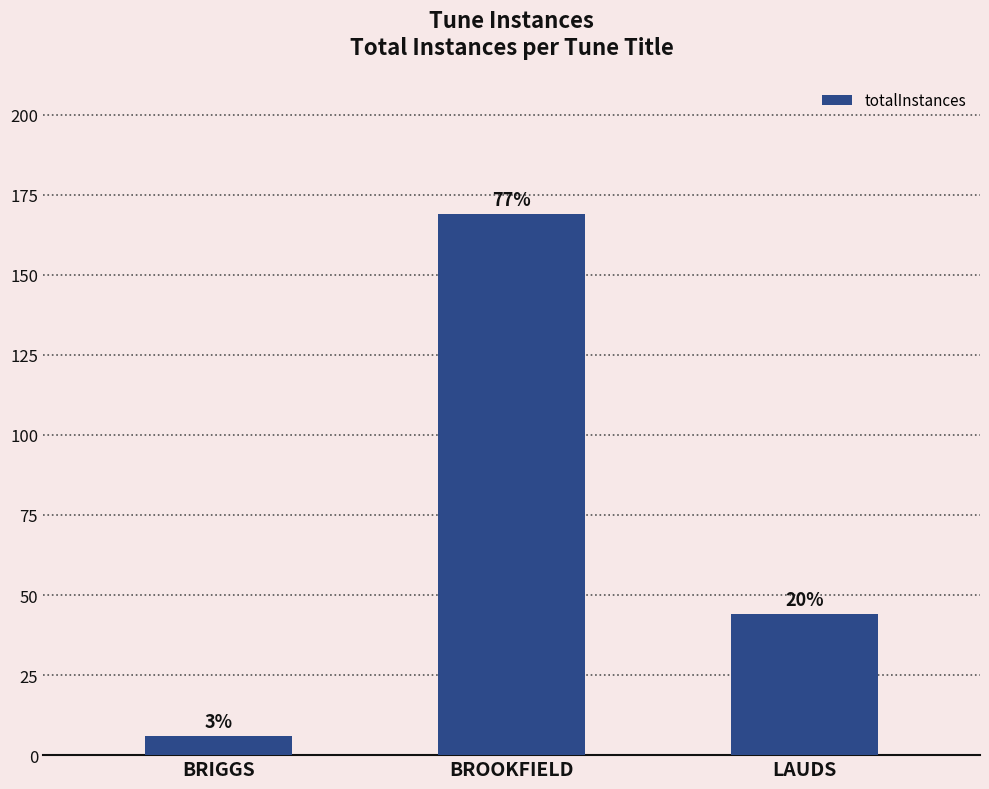

Does the chart contain stacked bars?

No